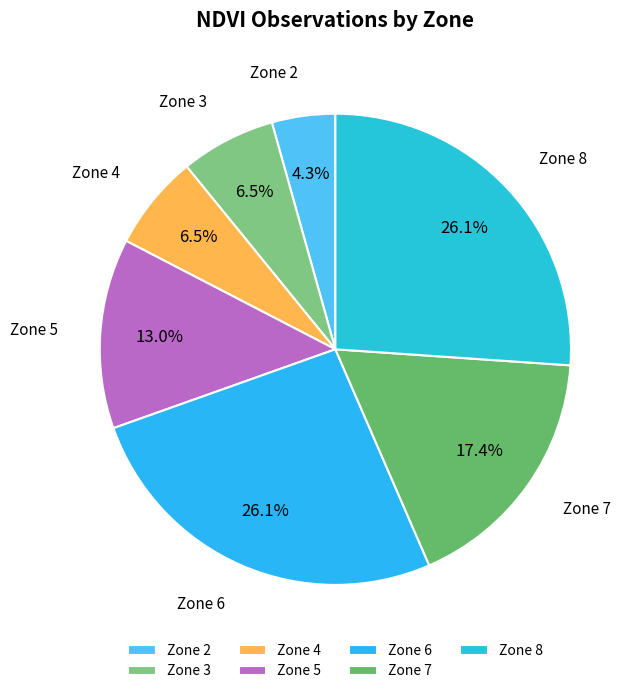

What is the smallest slice in the pie chart?

Zone 2